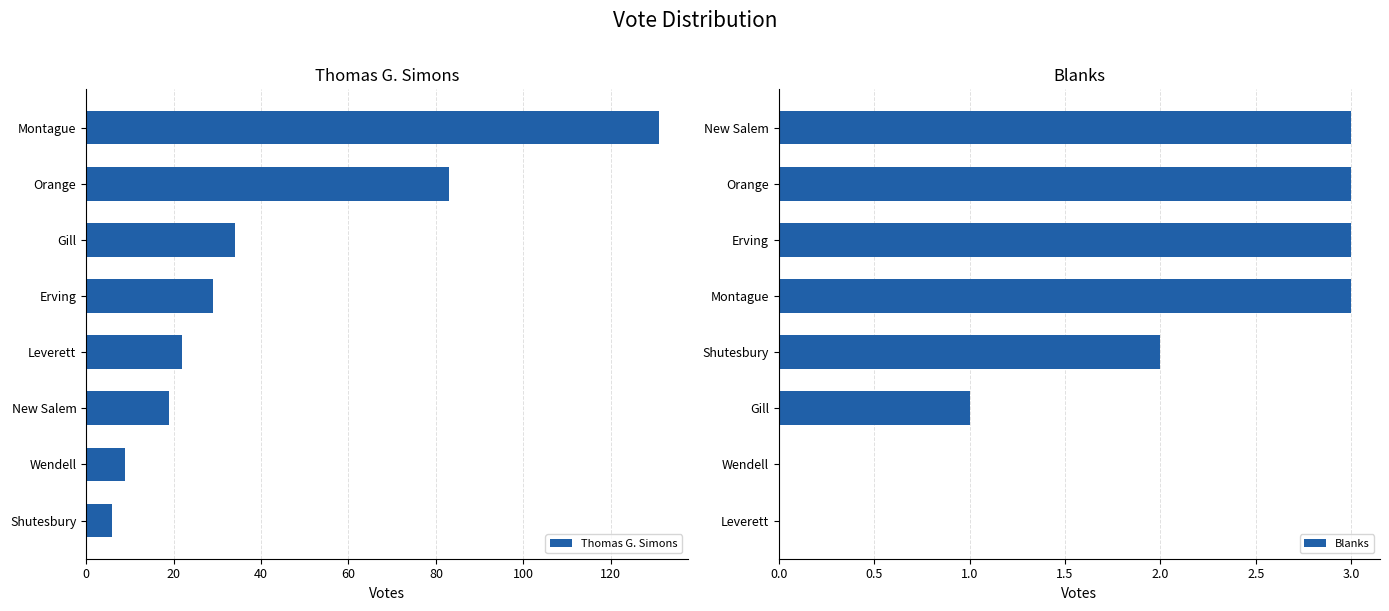

Is it true that Thomas G. Simons equals 131 at Montague?

True